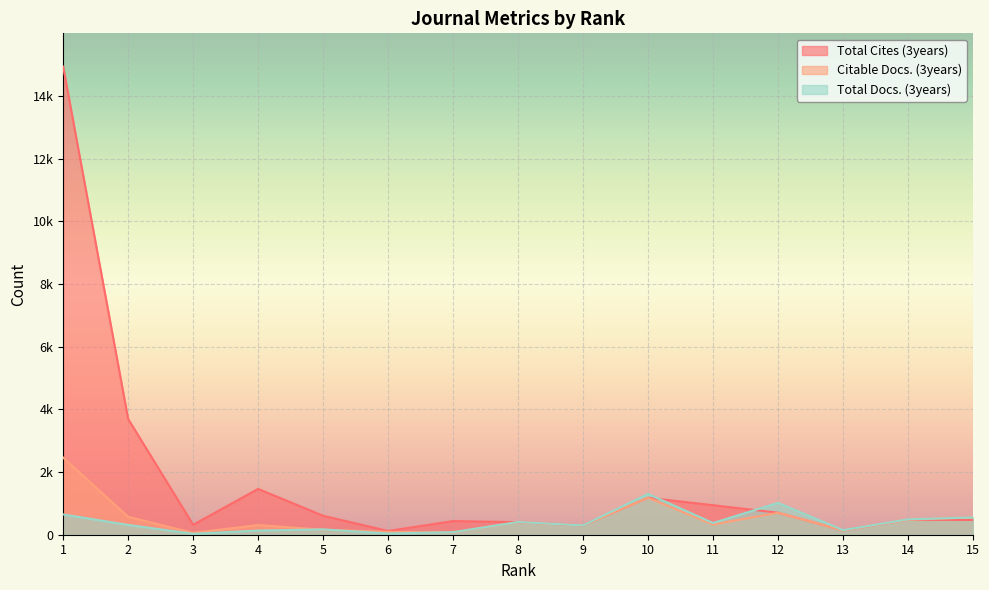

At which category does Citable Docs. (3years) reach its first local peak?

4